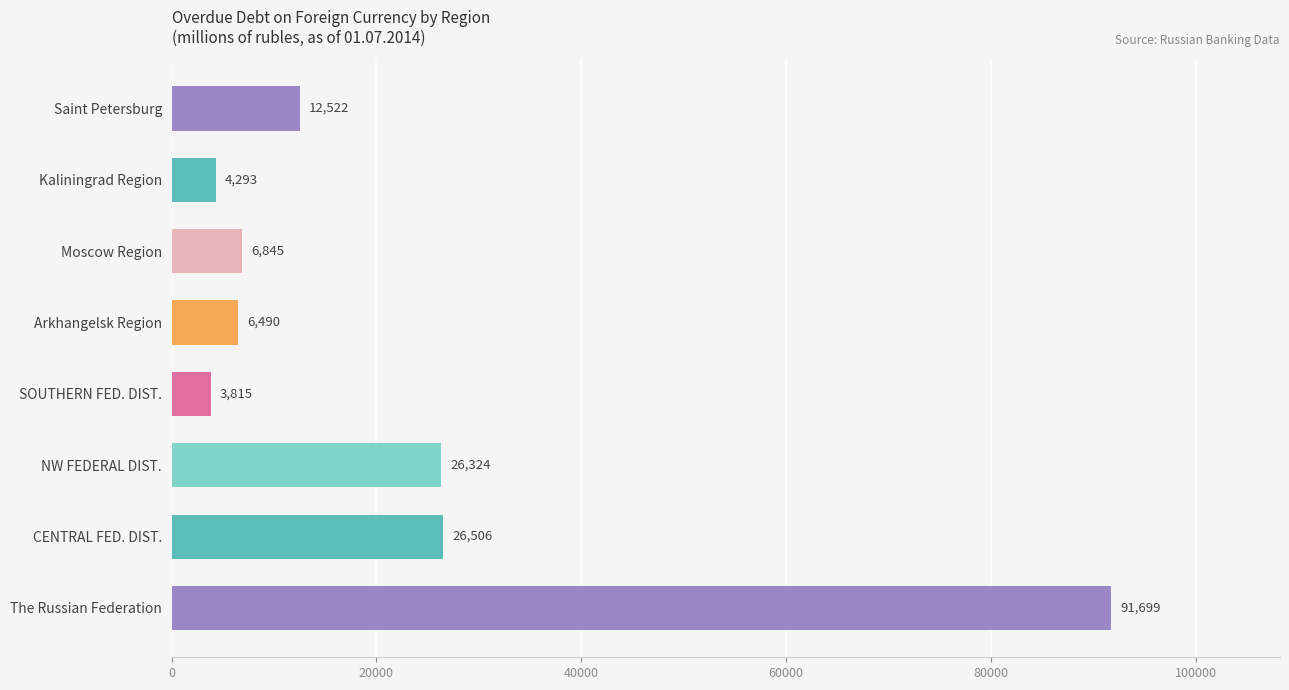

Is it true that the value at Moscow Region is 6845?

True